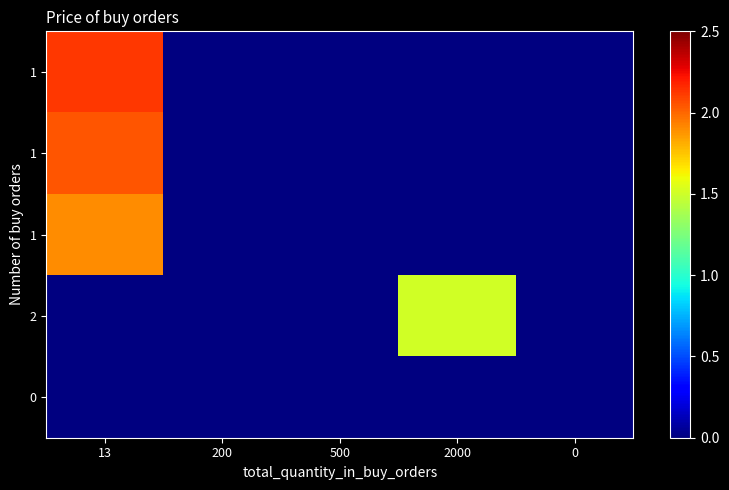

At how many categories does at least one series exceed 1?

2